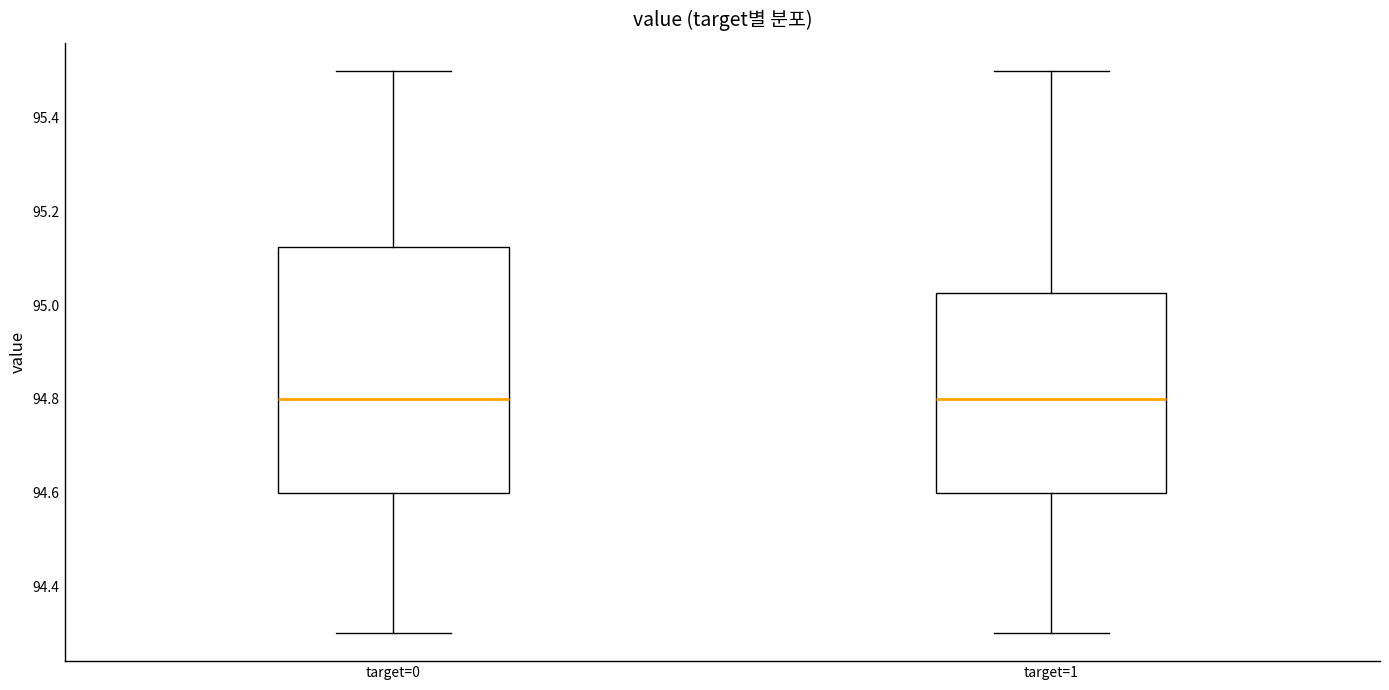

Comparing the boxes themselves (not the whiskers), which one is the tallest?

target=0